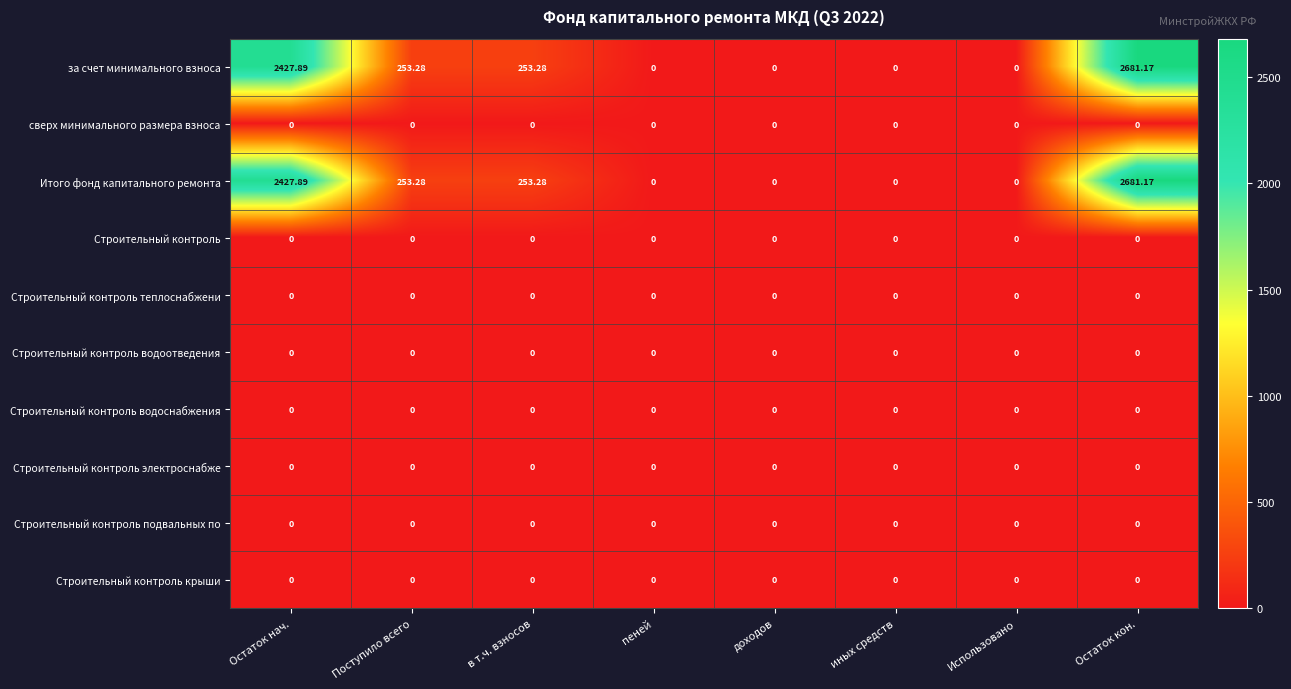

Which label corresponds to the largest value in the chart?

Остаток кон.